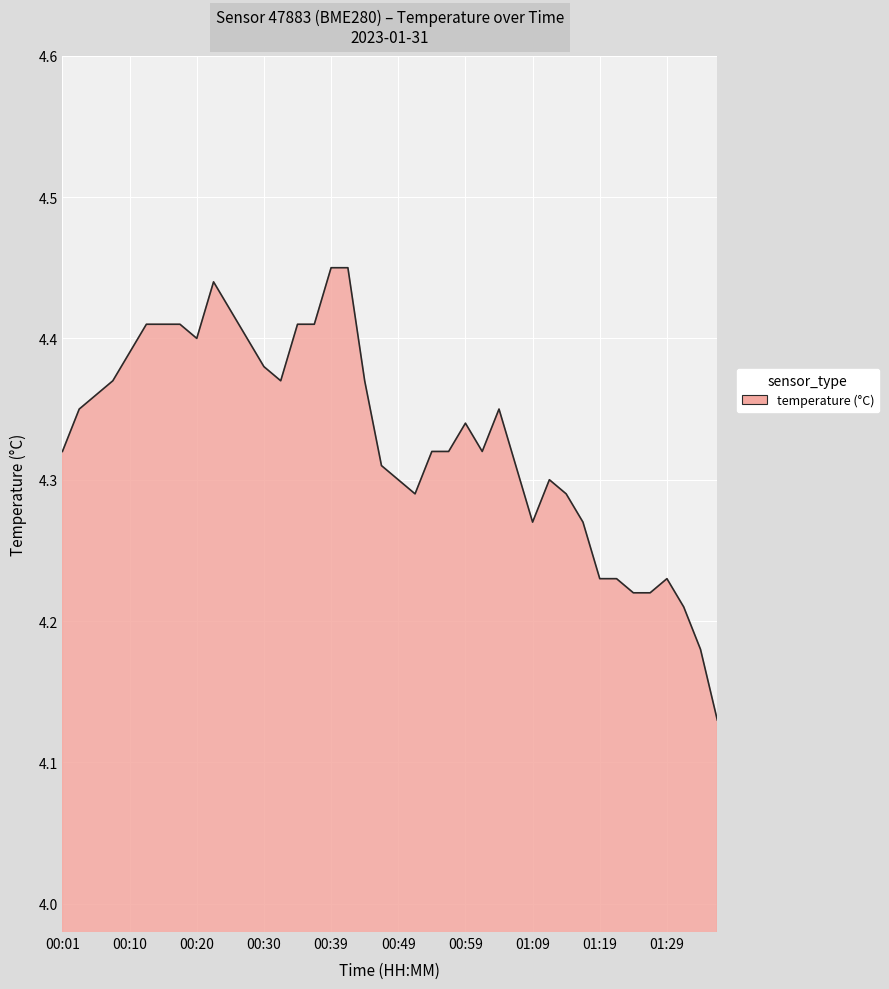

What is the difference between the maximum and minimum values?

0.3